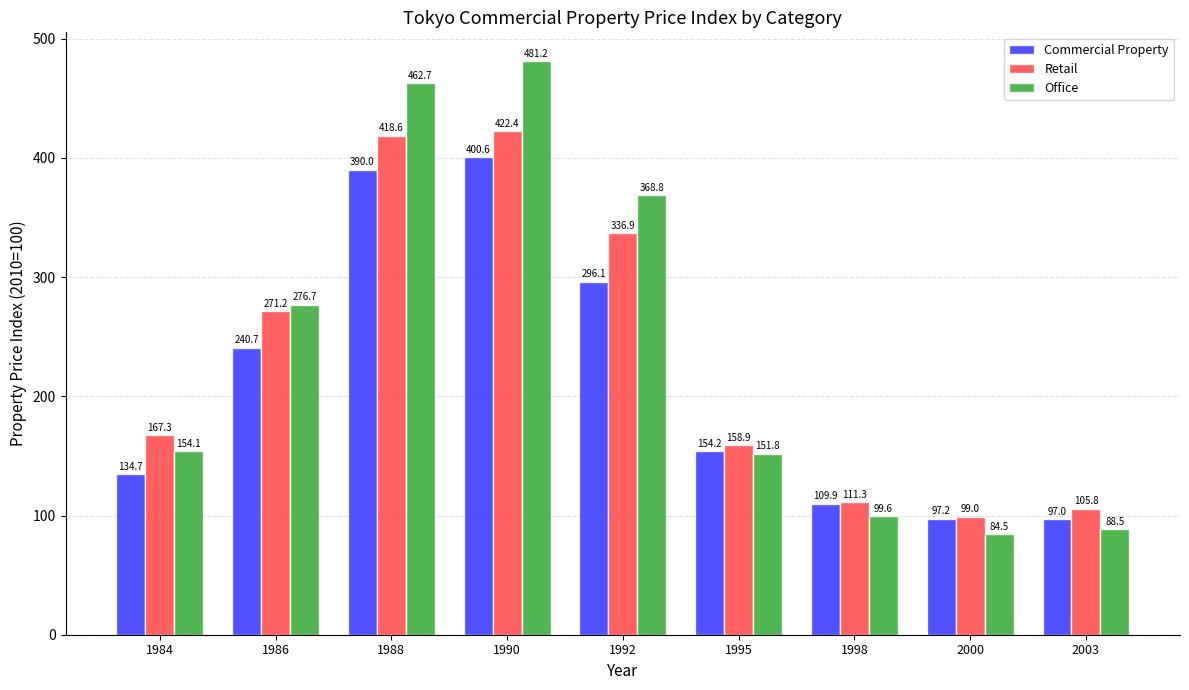

How many bars are there in total?

27